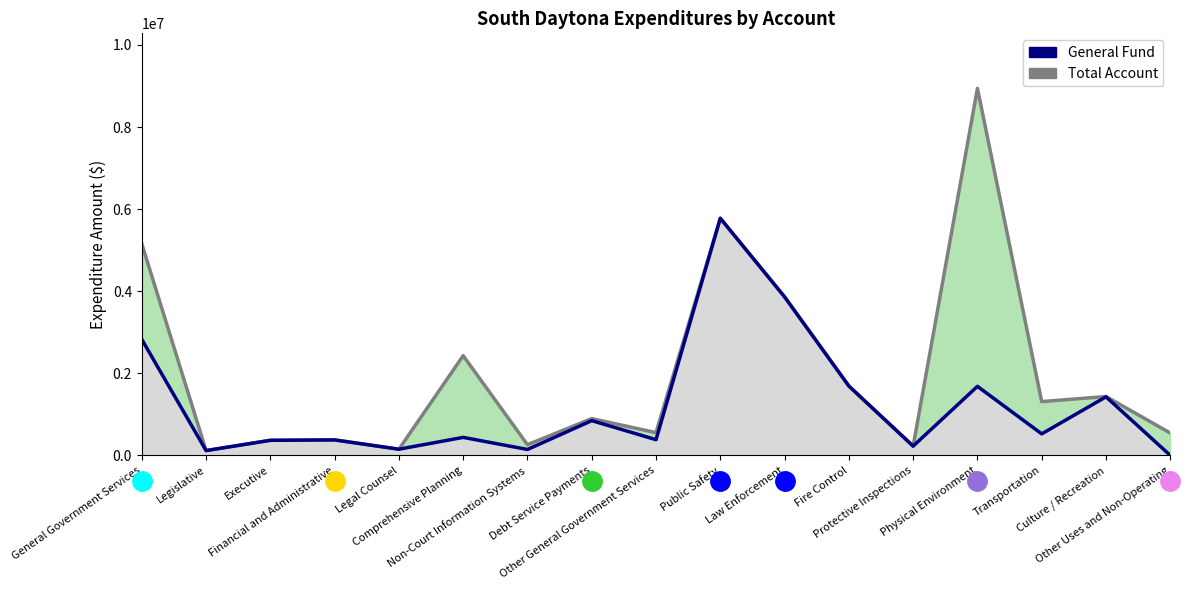

What is the value of the Total Account point at the 15th from the left?

1310940